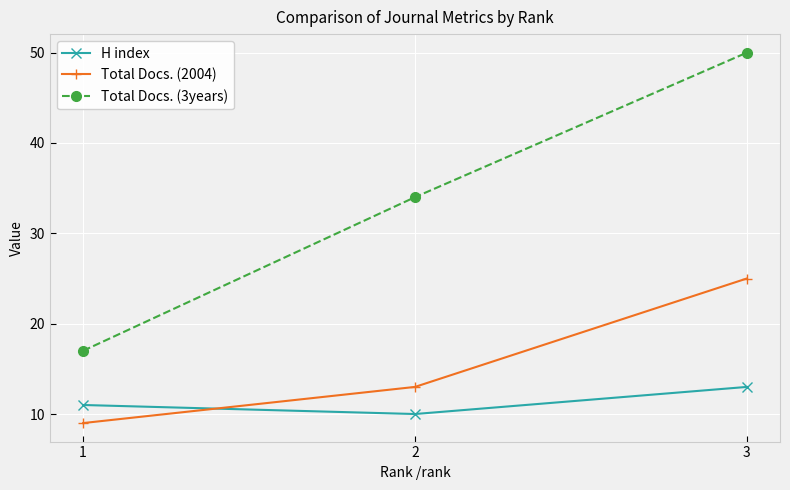

What is the difference between the highest and lowest values at 3?

37